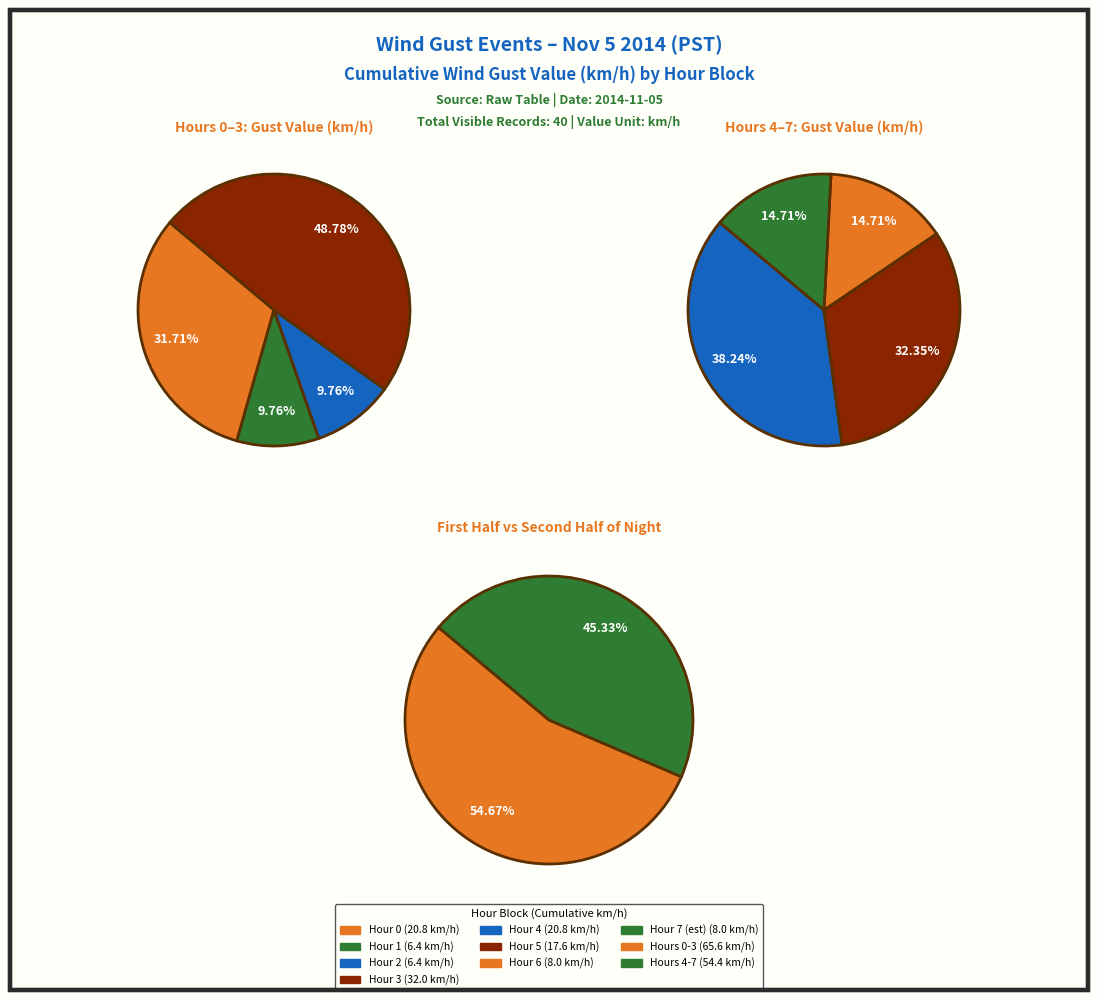

What is the smallest slice in the pie chart?

Hour 6